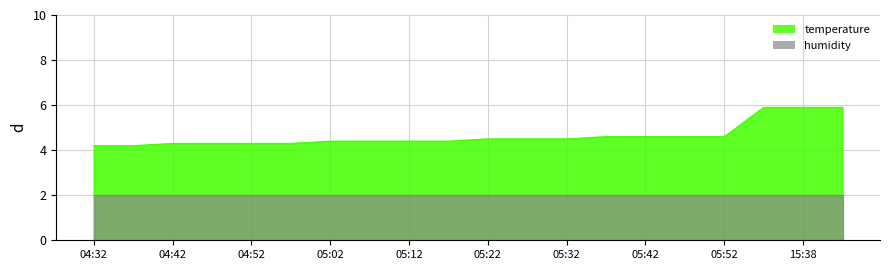

True or false: the data shows 4.3 at 04:42.

True